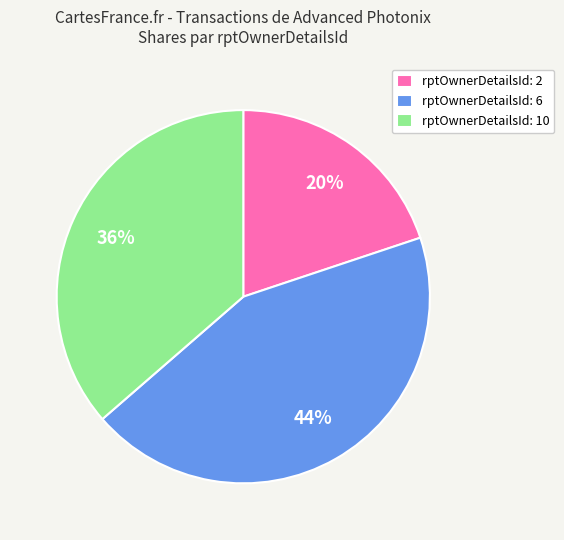

To the nearest percent, what percentage of the pie is rptOwnerDetailsId: 6?

44%